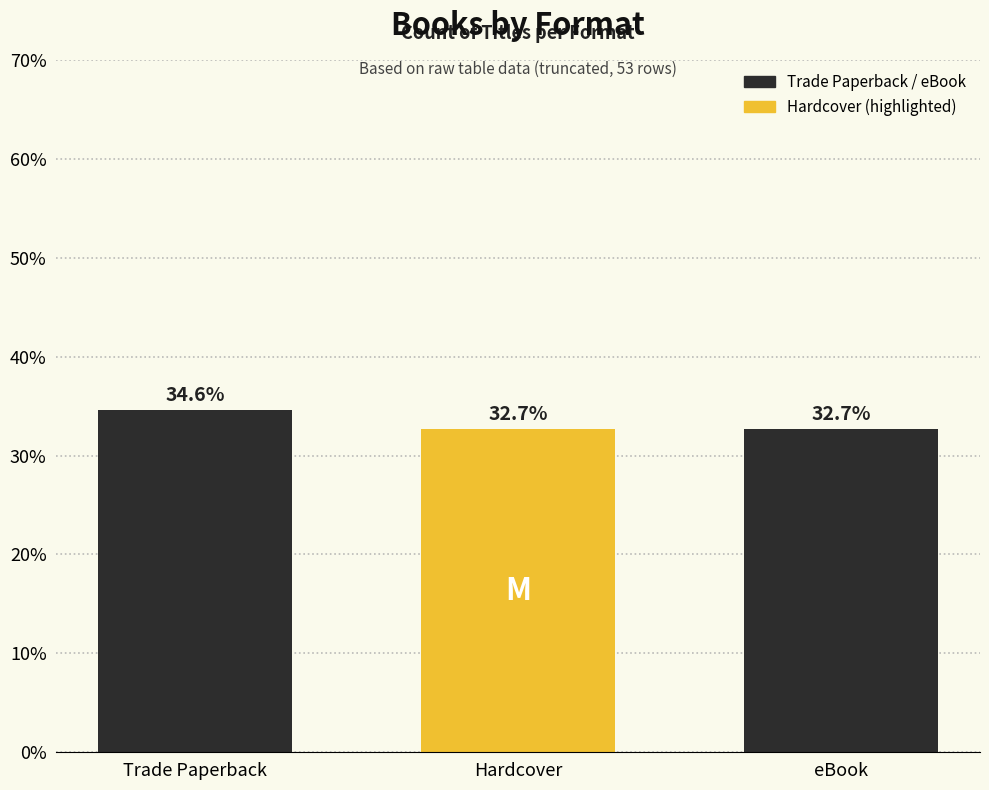

What is the minimum value shown in the chart?

32.7